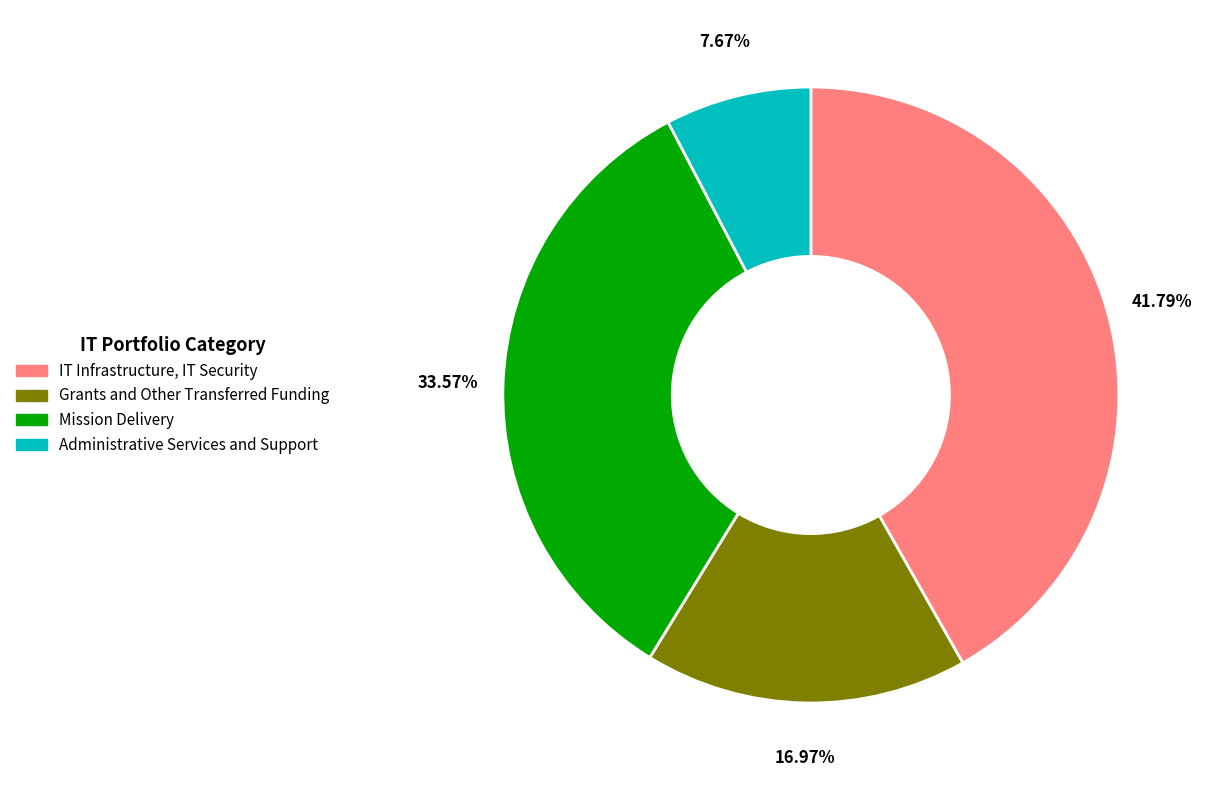

How much of the chart is everything except Grants and Other Transferred Funding?

83.0%